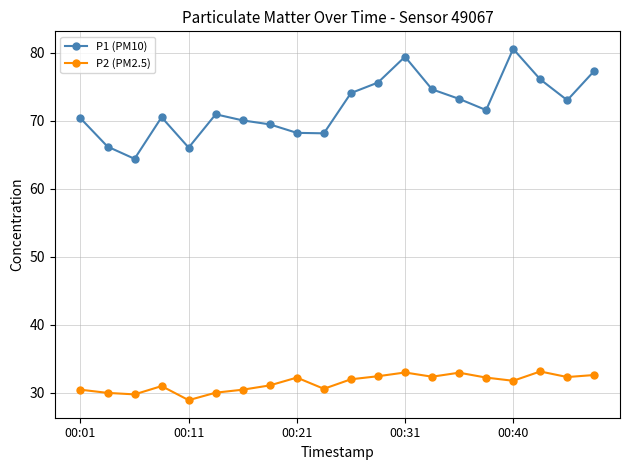

True or false: P1 (PM10) and P2 (PM2.5) cross at least once.

False